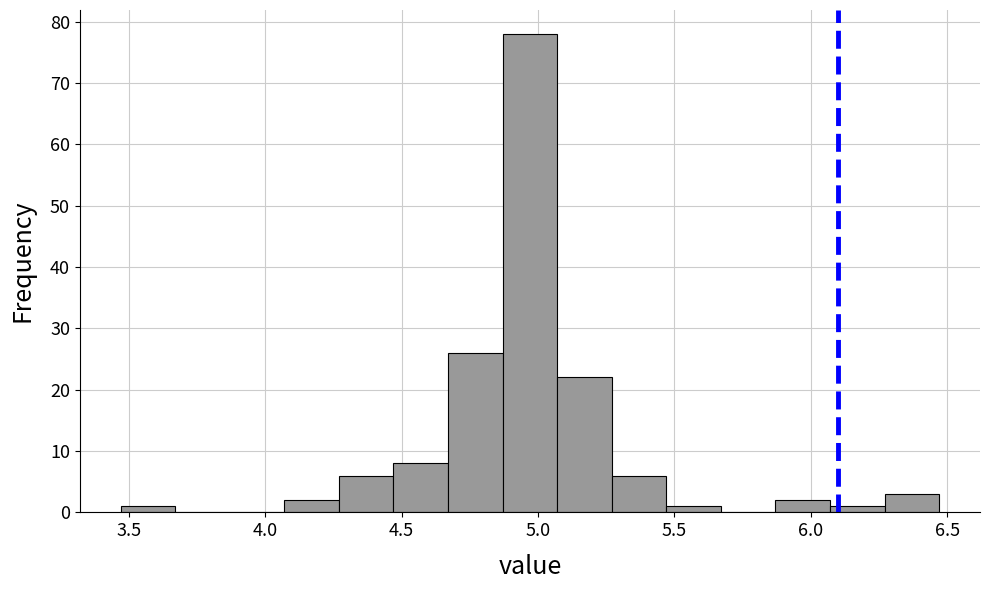

Reading left to right, list every bar in this chart as the range it spans on the x-axis followed by its height. Neither the bar edges nor the heights are printed on the chart, so give them approximately, as read against the axes.

3.47 to 3.67: 1
3.67 to 3.87: 0
3.87 to 4.07: 0
4.07 to 4.27: 2
4.27 to 4.47: 6
4.47 to 4.67: 8
4.67 to 4.87: 26
4.87 to 5.07: 78
5.07 to 5.27: 22
5.27 to 5.47: 6
5.47 to 5.67: 1
5.67 to 5.87: 0
5.87 to 6.07: 2
6.07 to 6.27: 1
6.27 to 6.47: 3